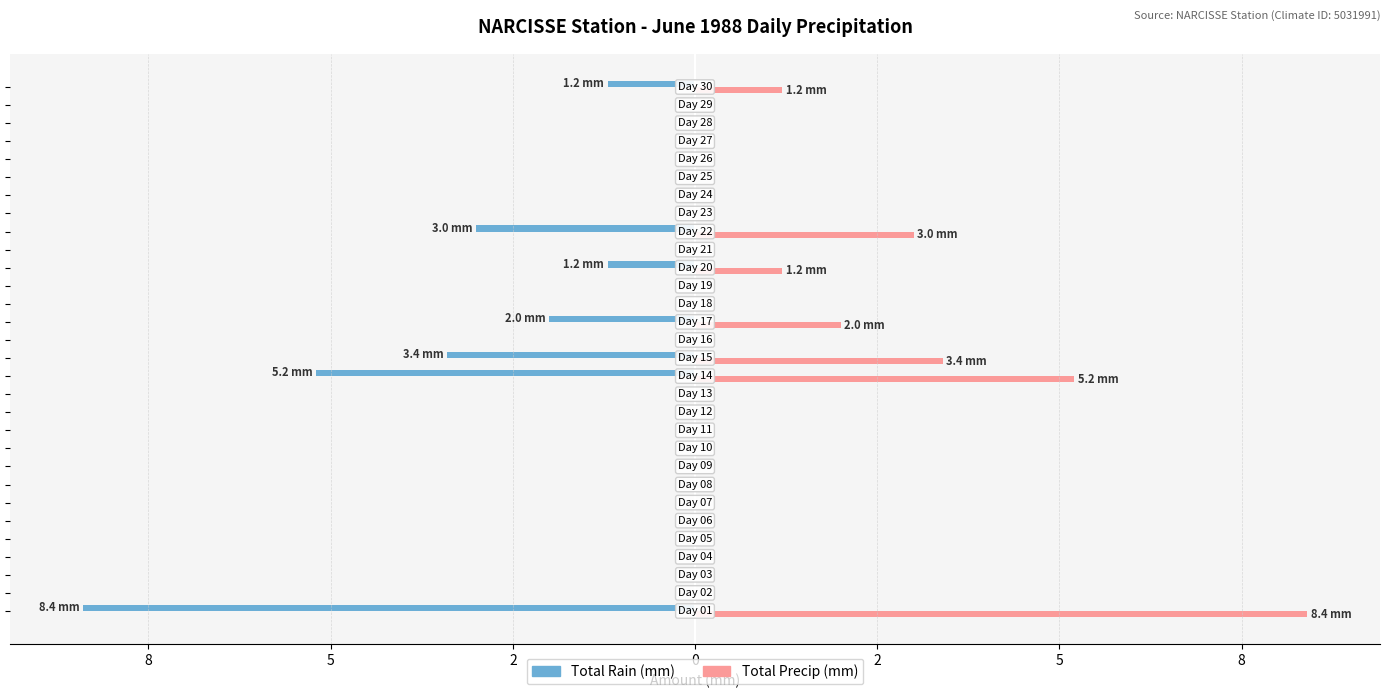

What are all the series names shown in the legend?

Total Rain (mm), Total Precip (mm)